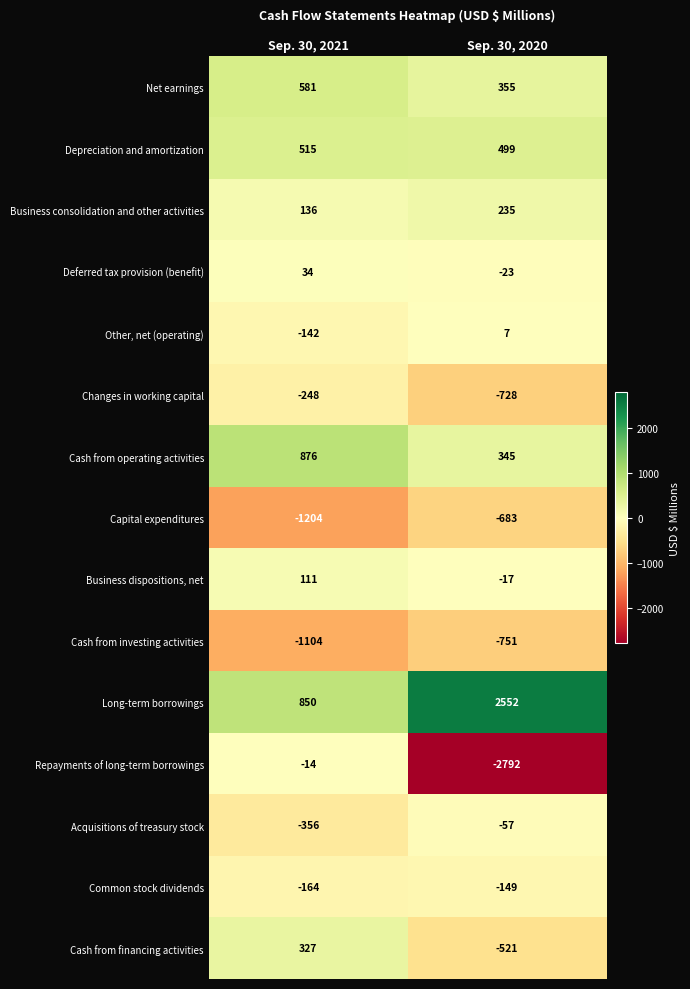

List the series in order of their peak value, lowest first.

Cash from investing activities, Capital expenditures, Changes in working capital, Common stock dividends, Acquisitions of treasury stock, Repayments of long-term borrowings, Other, net (operating), Deferred tax provision (benefit), Business dispositions, net, Business consolidation and other activities, Cash from financing activities, Depreciation and amortization, Net earnings, Cash from operating activities, Long-term borrowings